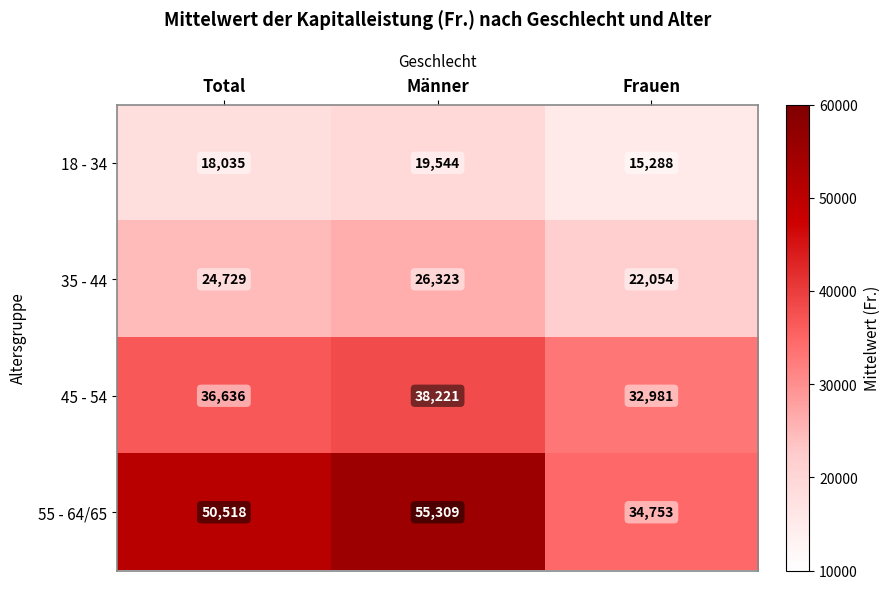

Which category has the lowest value in the 45 - 54 series?

Frauen